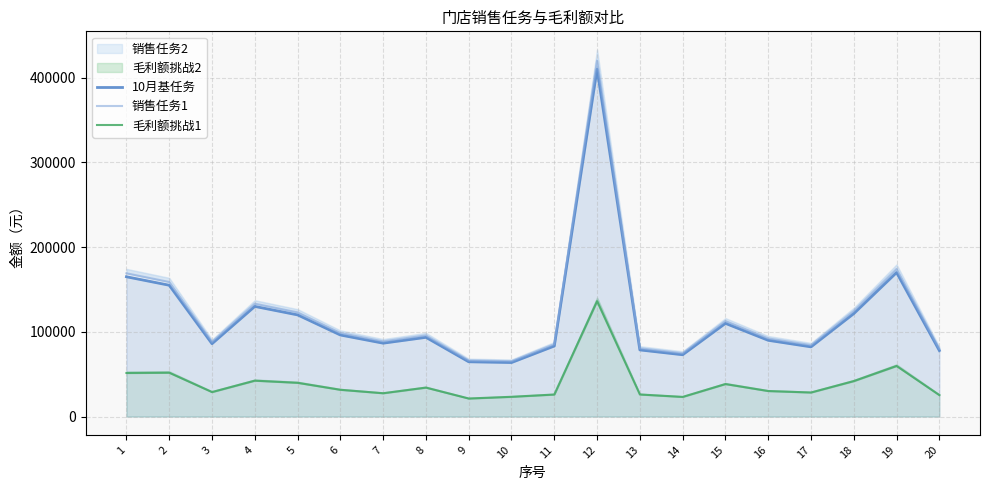

What is the total value across all series at 1?

385540.7